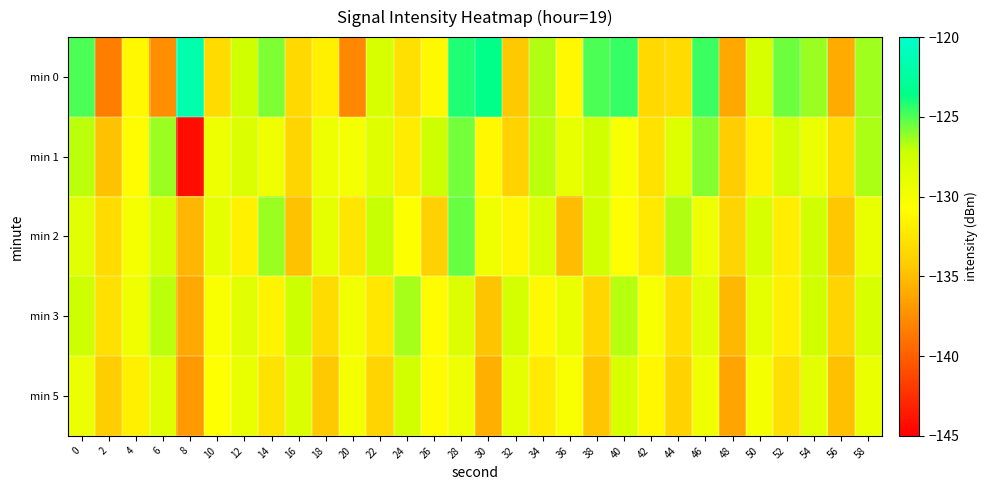

Which series changed the most between 36 and 56?

min 0